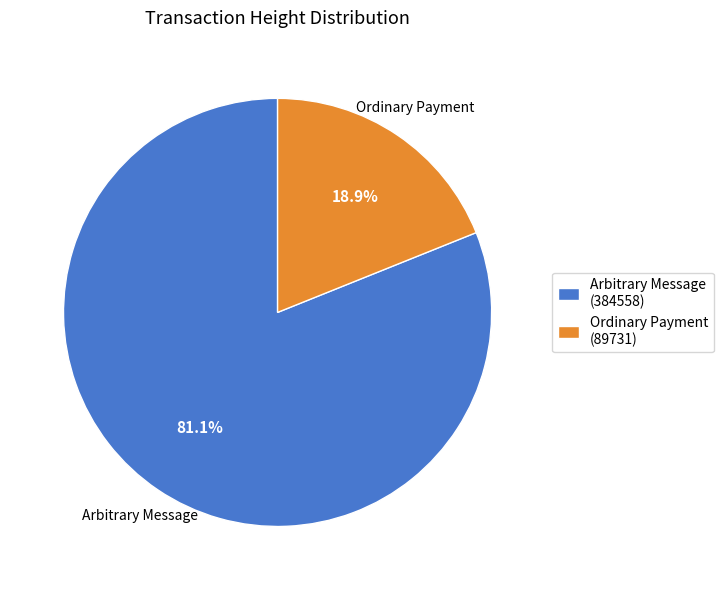

Between Ordinary Payment (89731) and Arbitrary Message (384558), which is larger?

Arbitrary Message (384558)